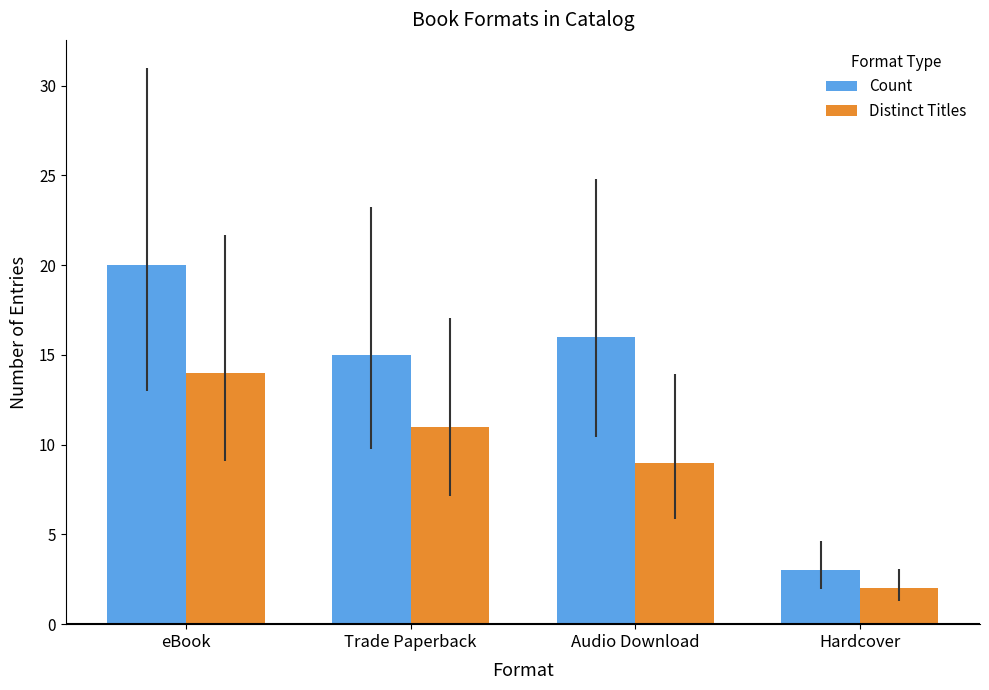

What is the difference between the highest and lowest values at Hardcover?

1